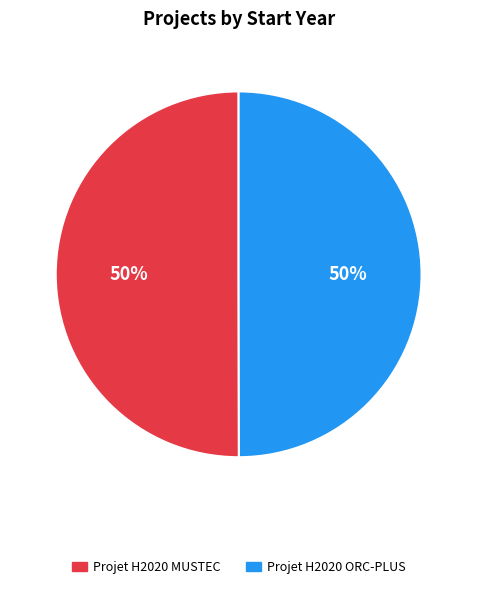

What is the ratio of the value at Projet H2020 ORC-PLUS to the value at Projet H2020 MUSTEC?

1.0